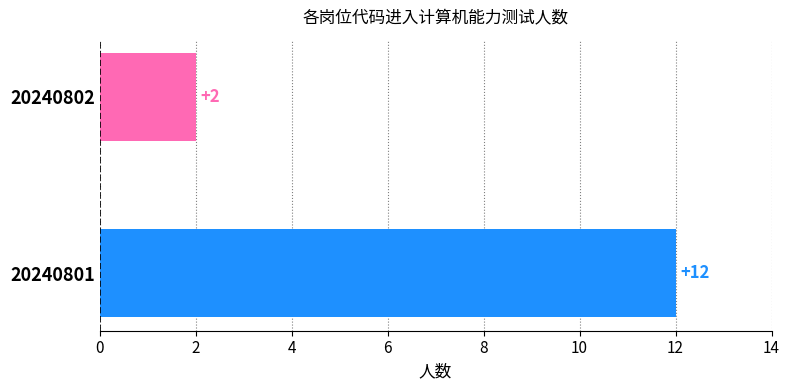

Reading bottom to top, list all the values displayed in this chart.

12	2